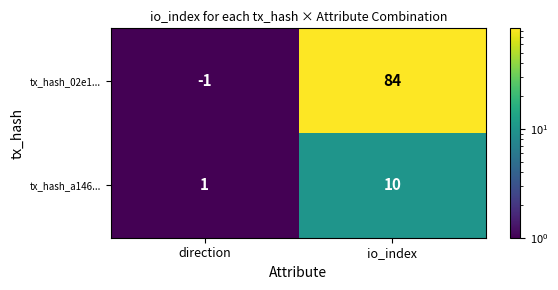

What is the maximum value shown in the chart?

84